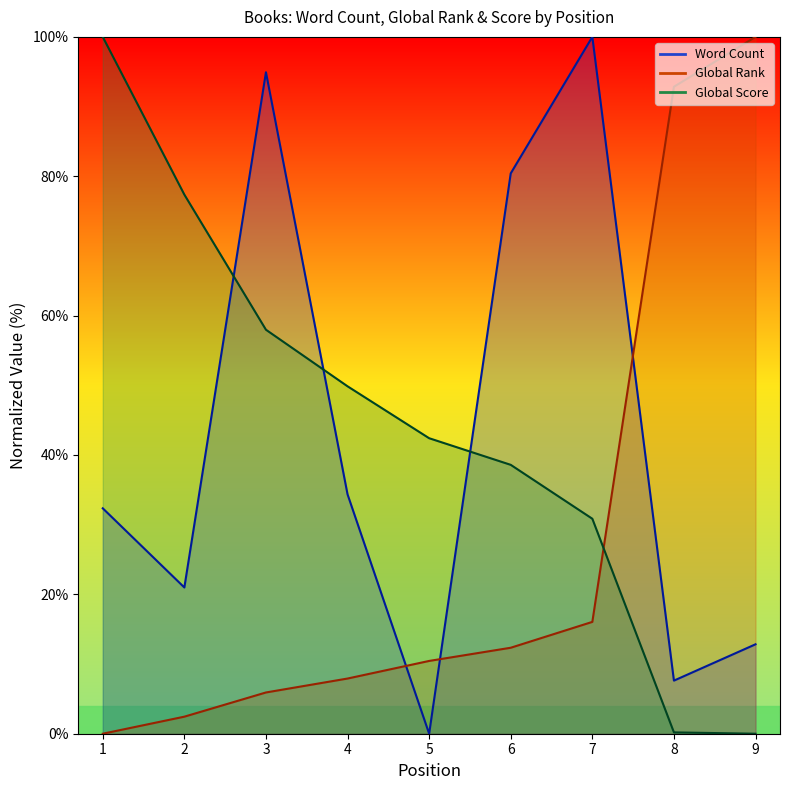

Which series changed the most between 3 and 5?

Word Count